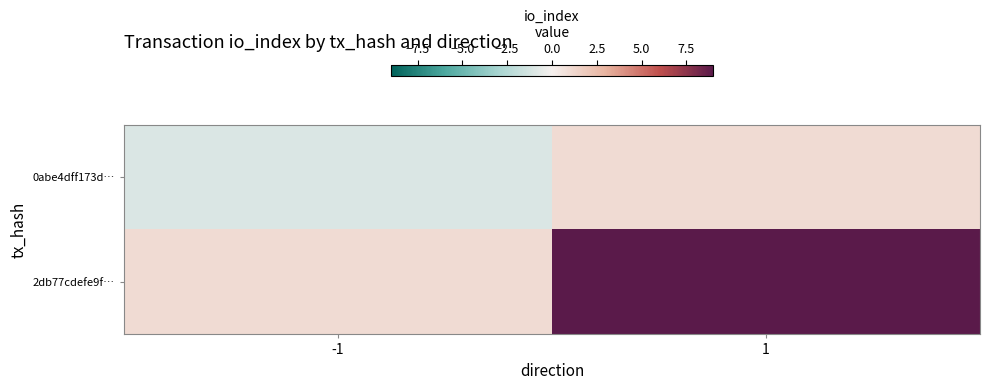

Rank the series by their maximum value, from lowest to highest.

0abe4dff173d…, 2db77cdefe9f…